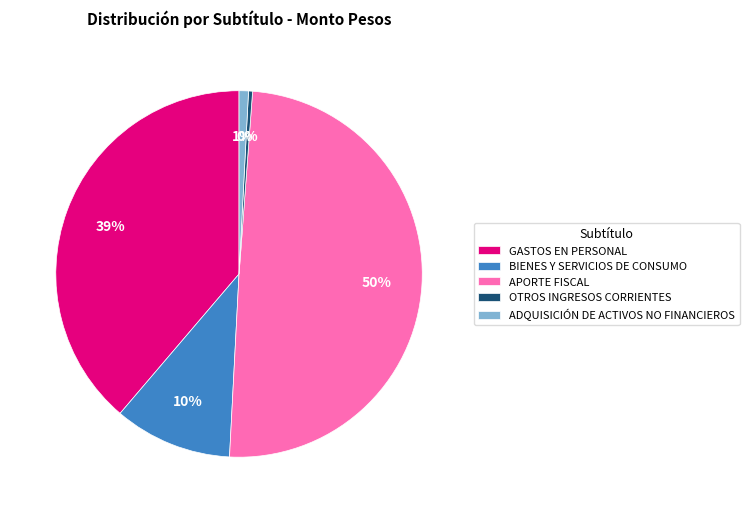

Does GASTOS EN PERSONAL represent more than half of the total?

No